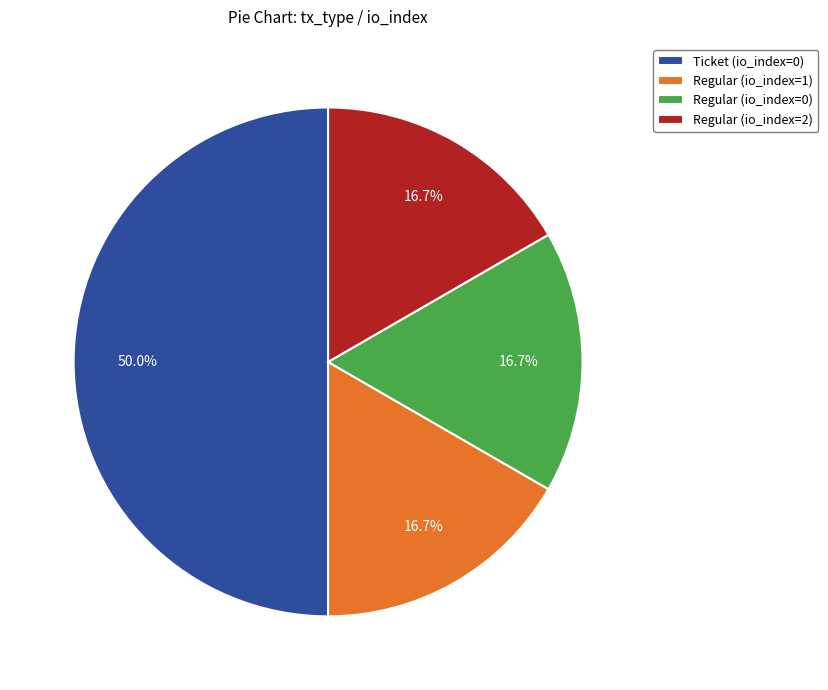

Does Regular (io_index=1) represent more than half of the total?

No